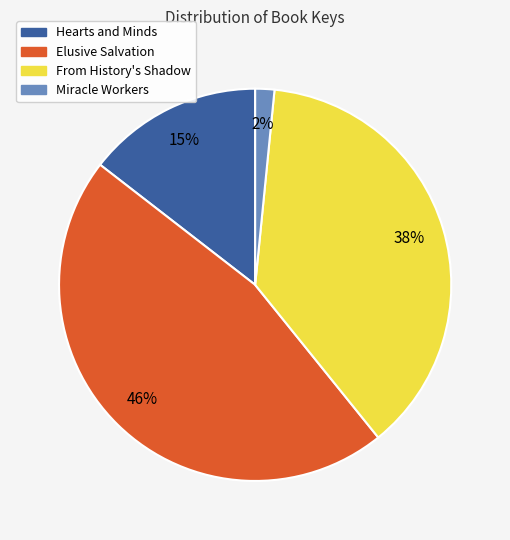

To the nearest percent, what is the difference between the Miracle Workers and Hearts and Minds slice percentages?

13%